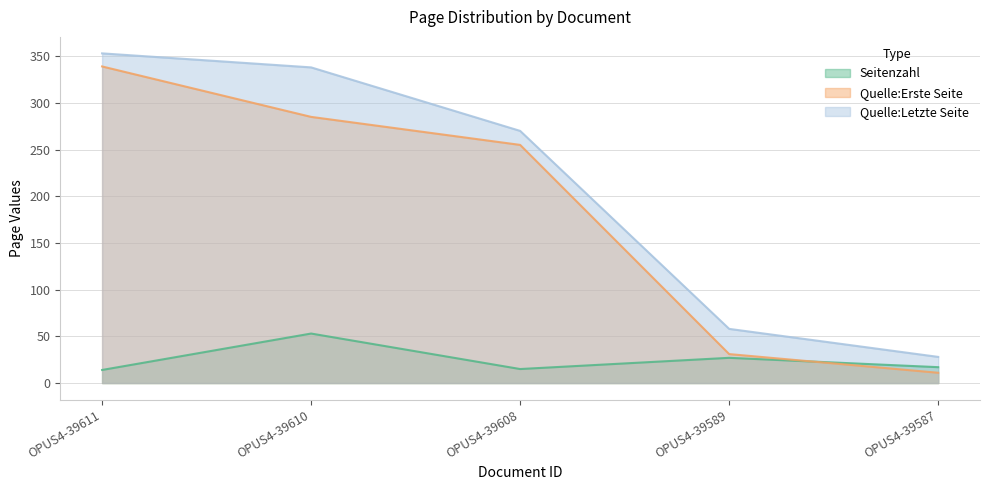

How many times do Seitenzahl and Quelle:Erste Seite cross each other?

1